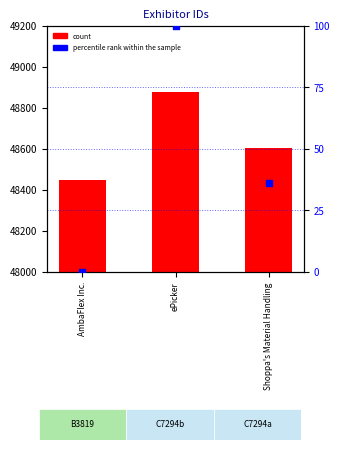

At how many categories does at least one series exceed 20744?

3